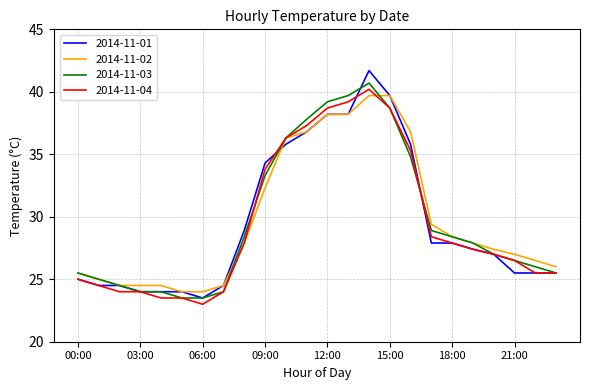

Which series has the widest spread of values?

2014-11-01